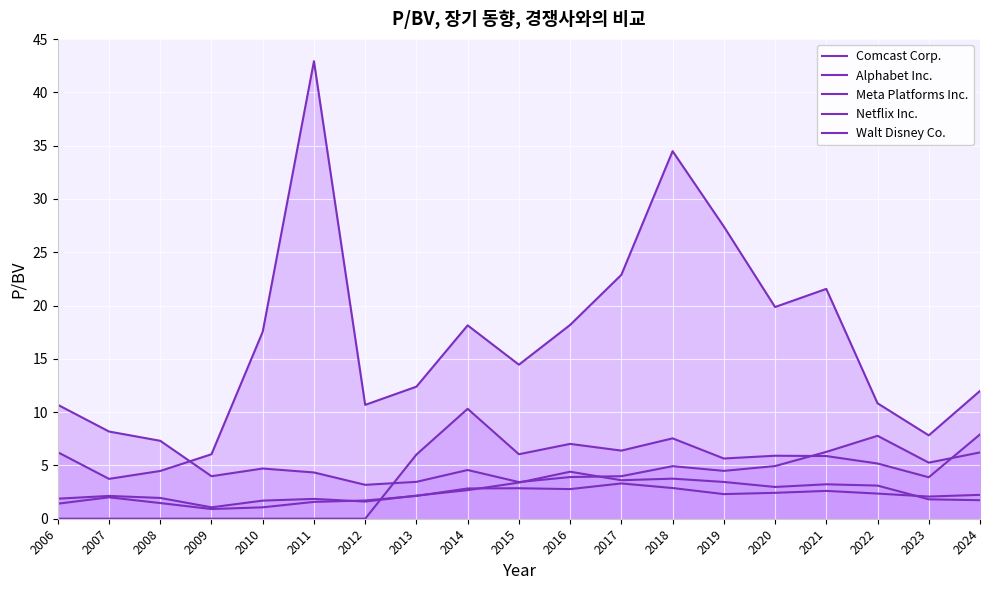

Reading right to left, transcribe all the data shown in this chart.

Comcast Corp.: 2024=2.2	2023=2.1	2022=2.4	2021=2.6	2020=2.4	2019=2.3	2018=2.9	2017=3.3	2016=2.8	2015=2.9	2014=2.8	2013=2.1	2012=1.7	2011=1.6	2010=1.1	2009=0.9	2008=1.5	2007=2.0	2006=1.4
Alphabet Inc.: 2024=6.2	2023=5.3	2022=7.8	2021=6.3	2020=4.9	2019=4.5	2018=4.9	2017=4.0	2016=3.9	2015=3.4	2014=4.6	2013=3.5	2012=3.2	2011=4.3	2010=4.7	2009=4.0	2008=7.3	2007=8.2	2006=10.7
Meta Platforms Inc.: 2024=7.9	2023=3.9	2022=5.2	2021=5.9	2020=5.9	2019=5.7	2018=7.5	2017=6.4	2016=7.0	2015=6.0	2014=10.3	2013=6.0	2012=0.0	2011=0.0	2010=0.0	2009=0.0	2008=0.0	2007=0.0	2006=0.0
Netflix Inc.: 2024=12.0	2023=7.8	2022=10.8	2021=21.6	2020=19.9	2019=27.4	2018=34.5	2017=22.9	2016=18.2	2015=14.4	2014=18.1	2013=12.4	2012=10.7	2011=42.9	2010=17.5	2009=6.0	2008=4.5	2007=3.7	2006=6.2
Walt Disney Co.: 2024=1.7	2023=1.8	2022=3.1	2021=3.2	2020=3.0	2019=3.5	2018=3.8	2017=3.6	2016=4.4	2015=3.4	2014=2.7	2013=2.2	2012=1.6	2011=1.9	2010=1.7	2009=1.1	2008=1.9	2007=2.1	2006=1.9